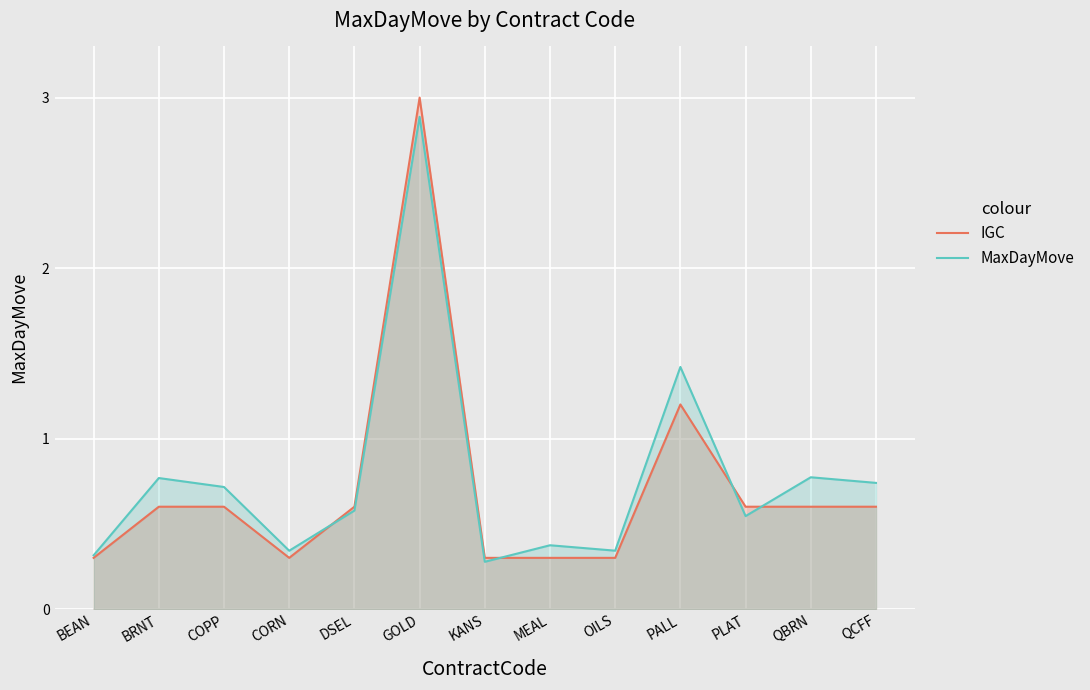

Between DSEL and QCFF, which is larger?

DSEL